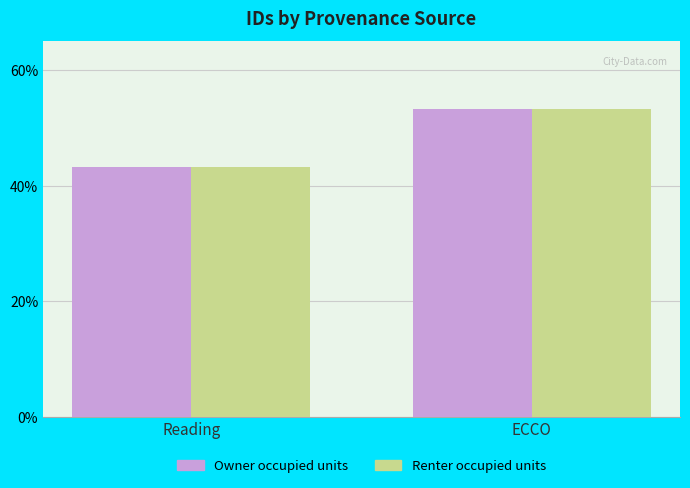

At which label does Renter occupied units first exceed 53?

ECCO